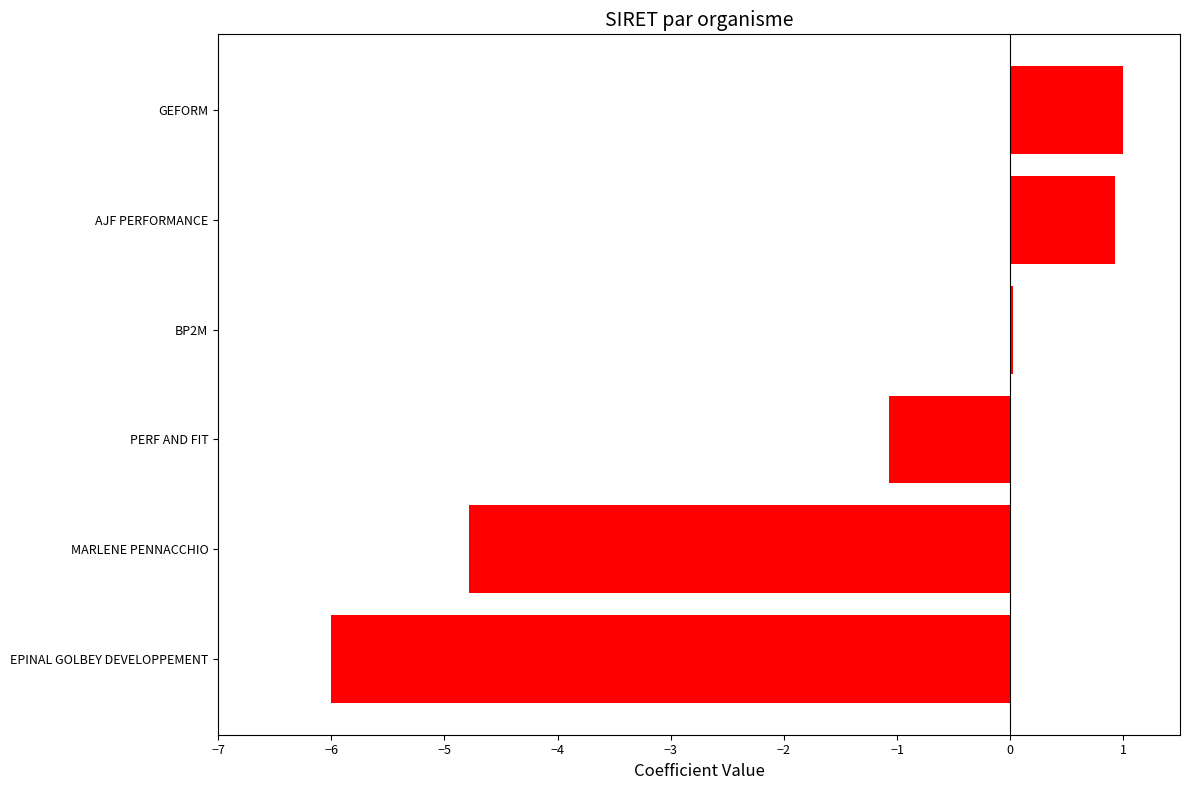

Does the chart contain stacked bars?

No